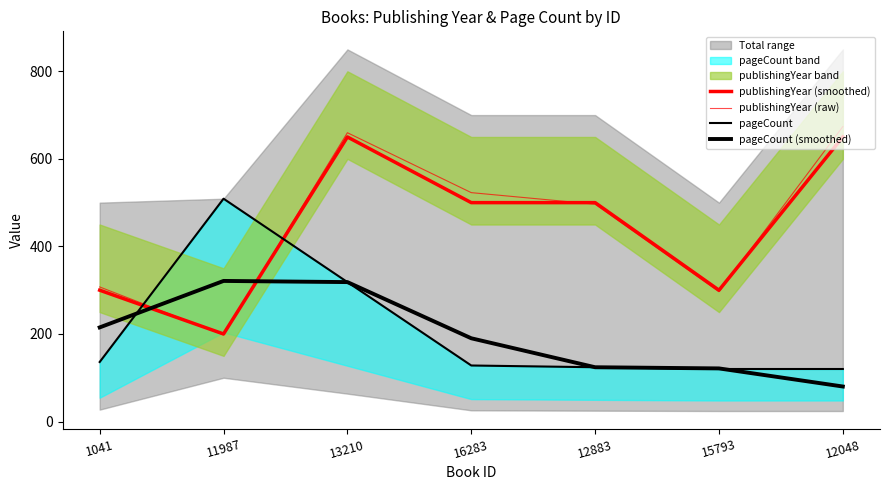

What is the maximum value shown in the chart?

673.7